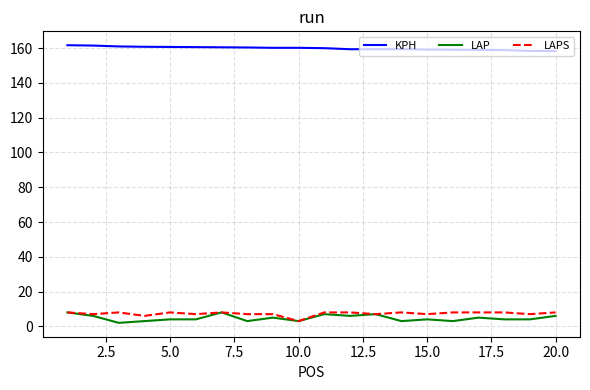

What is the highest value of the LAPS series?

8.0